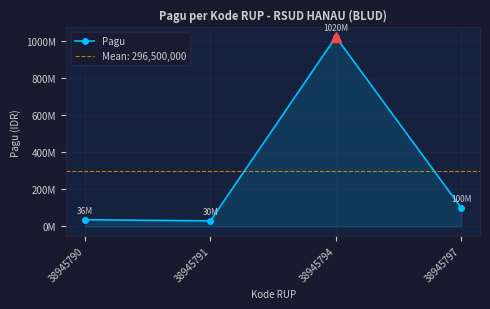

What is the change in value from 38945790 to 38945791?

-6000000